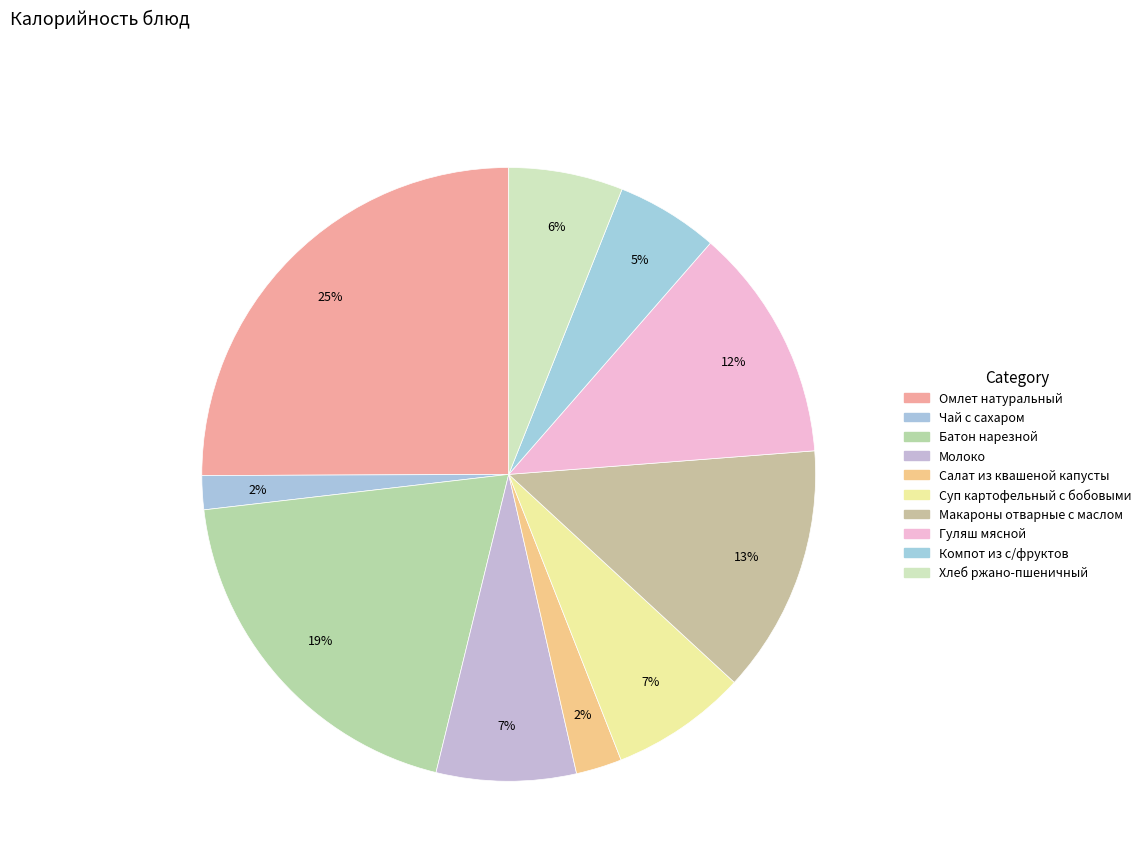

What is the largest slice in the pie chart?

Омлет натуральный